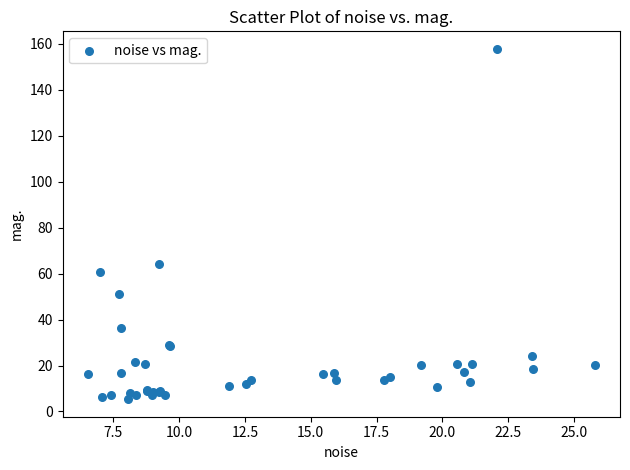

What Y value in the scatter plot is closest to 81?

64.0